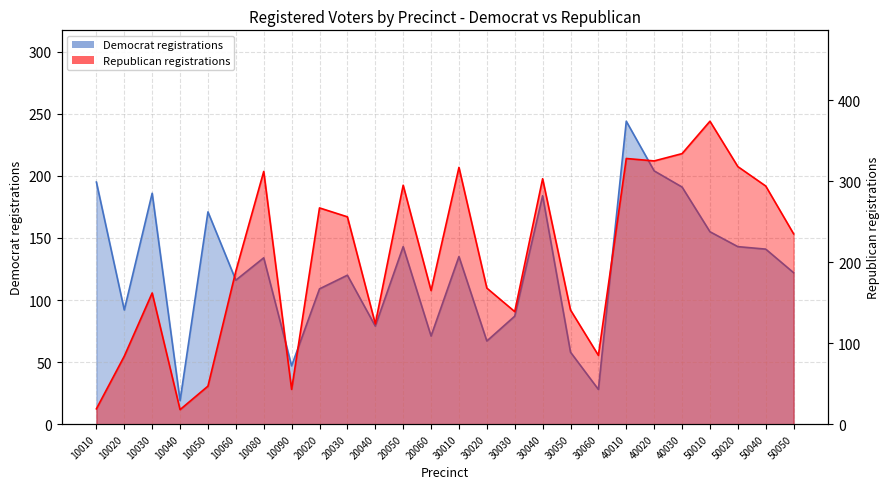

Reading right to left, transcribe all the data shown in this chart.

dem: 122	141	143	155	191	204	244	28	58	184	87	67	135	71	143	79	120	109	47	134	116	171	19	186	92	195
rep: 235	294	318	374	334	325	328	85	141	303	139	168	317	165	295	124	256	267	43	312	189	47	18	162	84	19